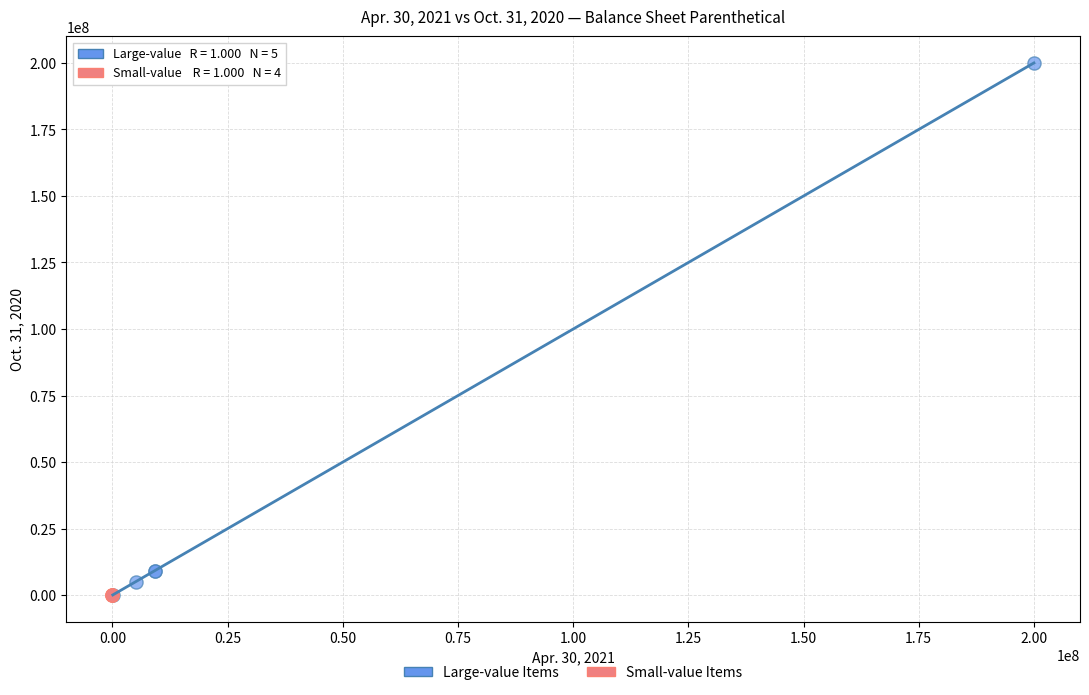

Which series contains the highest Y value?

Large-value Items